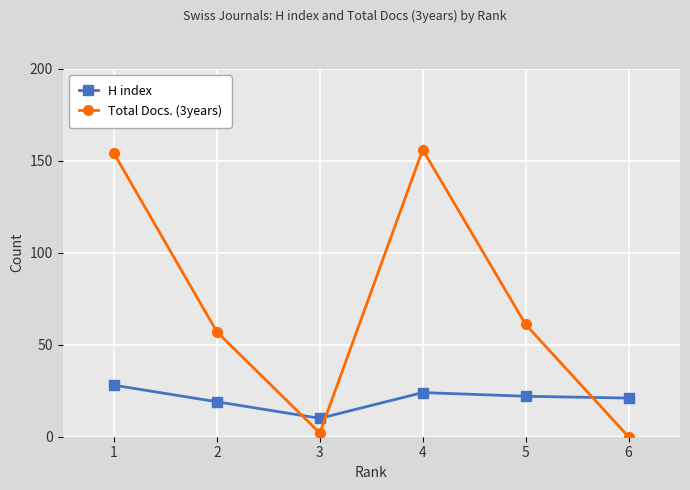

The H index series shows 7 at 5. True or false?

False